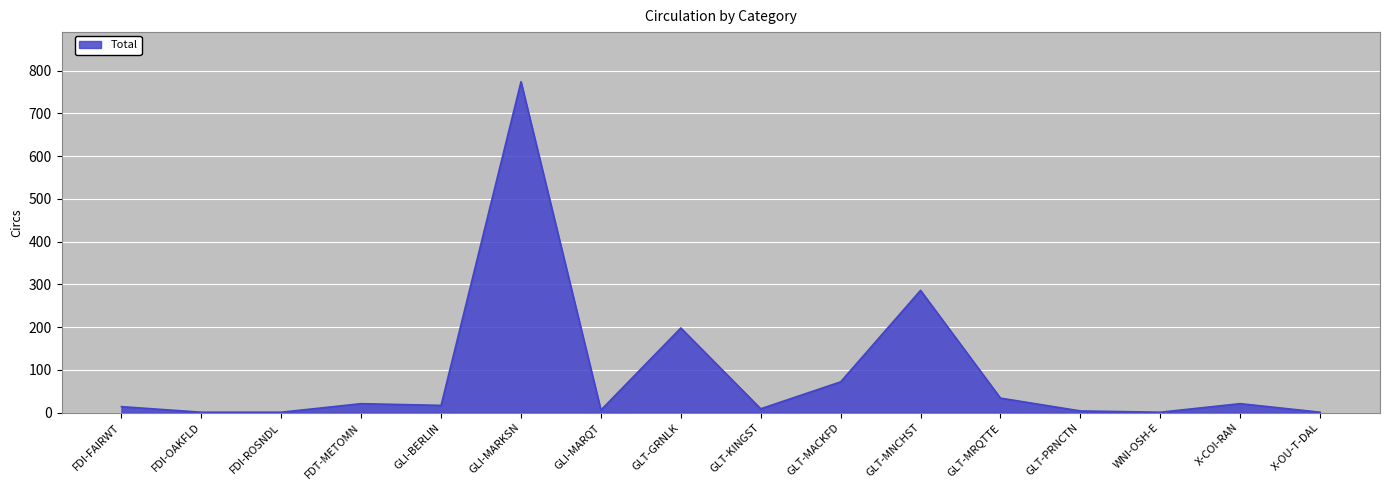

Where is the data nearest to the value 387?

GLT-MNCHST